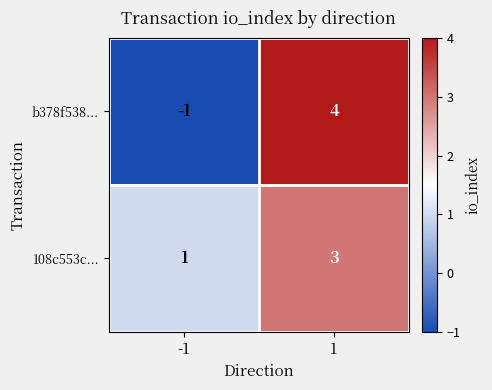

Reading right to left, list all the values displayed in this chart.

b378f538...: 4	-1
108c553c...: 3	1